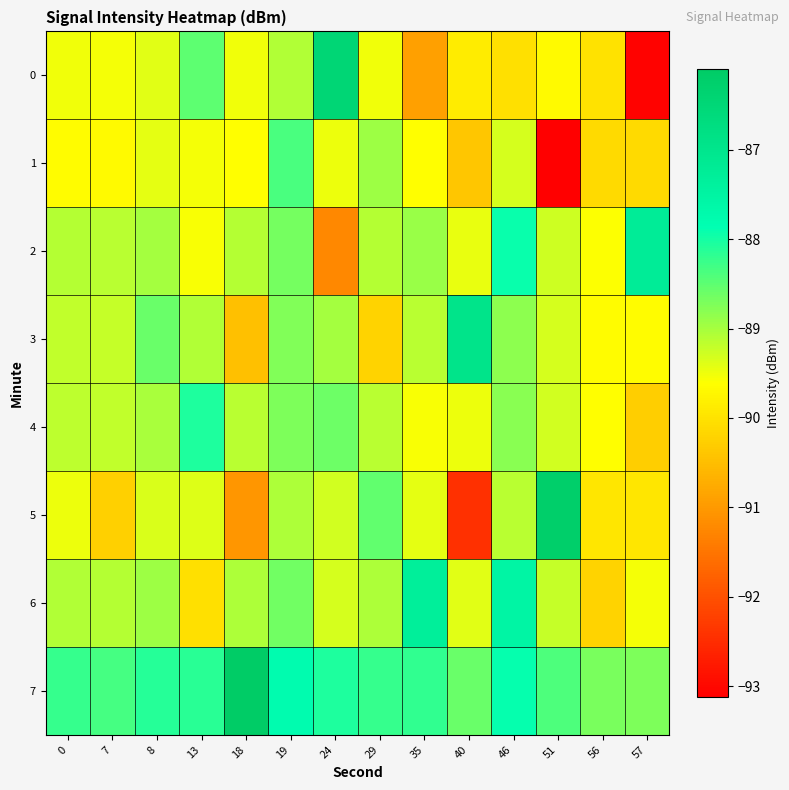

What is the smallest value displayed?

-93.1